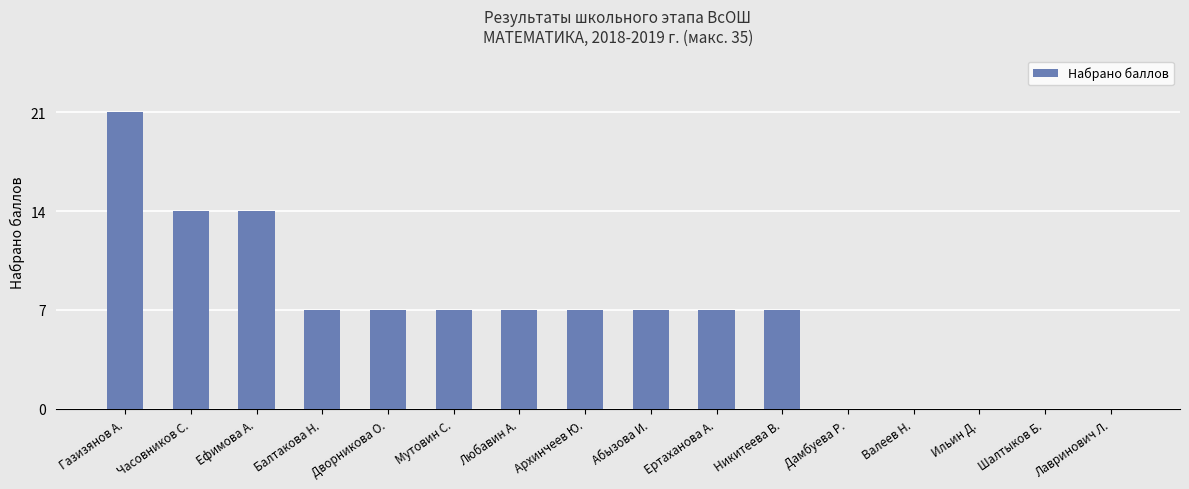

Are the bars grouped side by side (vs. stacked)?

No